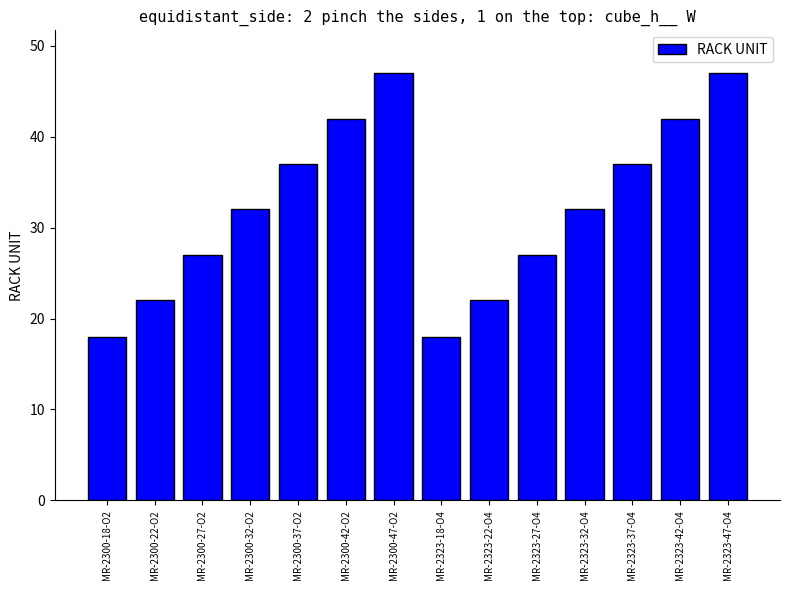

What is the difference between the values at MR-2323-27-O4 and MR-2323-32-O4?

5